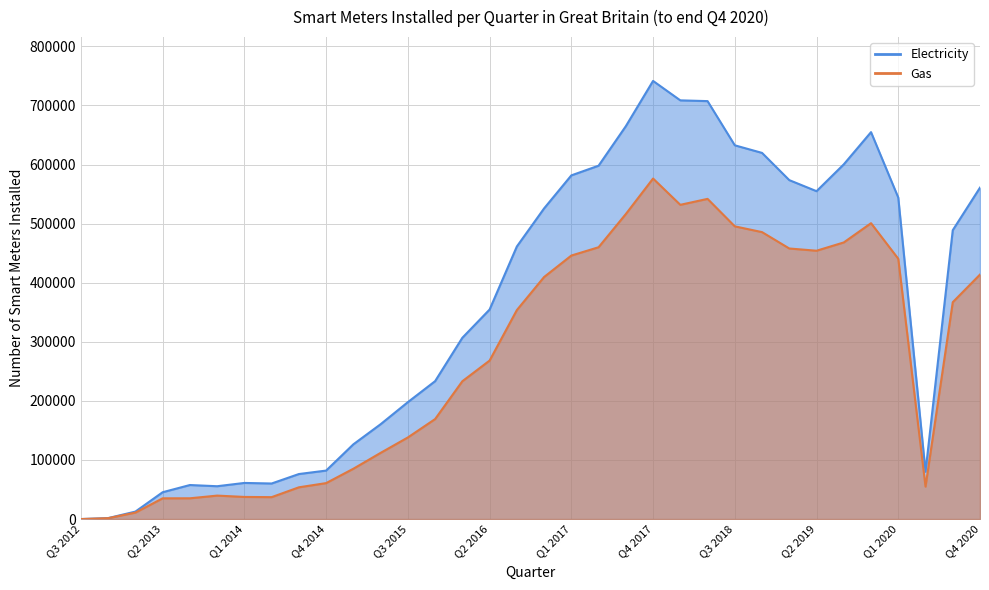

What position from the right is Q4 2015?

21